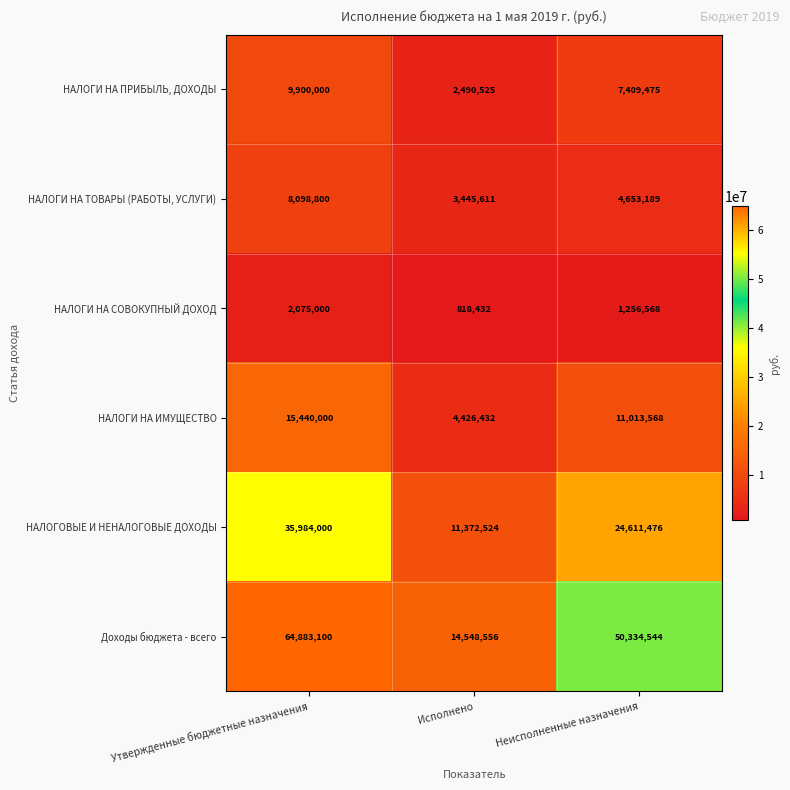

Is it true that НАЛОГИ НА СОВОКУПНЫЙ ДОХОД equals 1450924 at Исполнено?

False